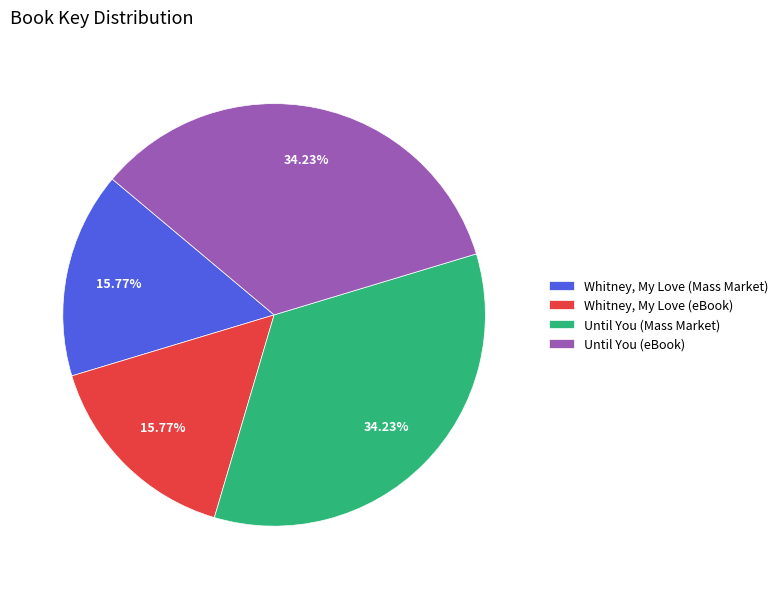

What percentage is NOT represented by Until You (Mass Market)?

65.8%